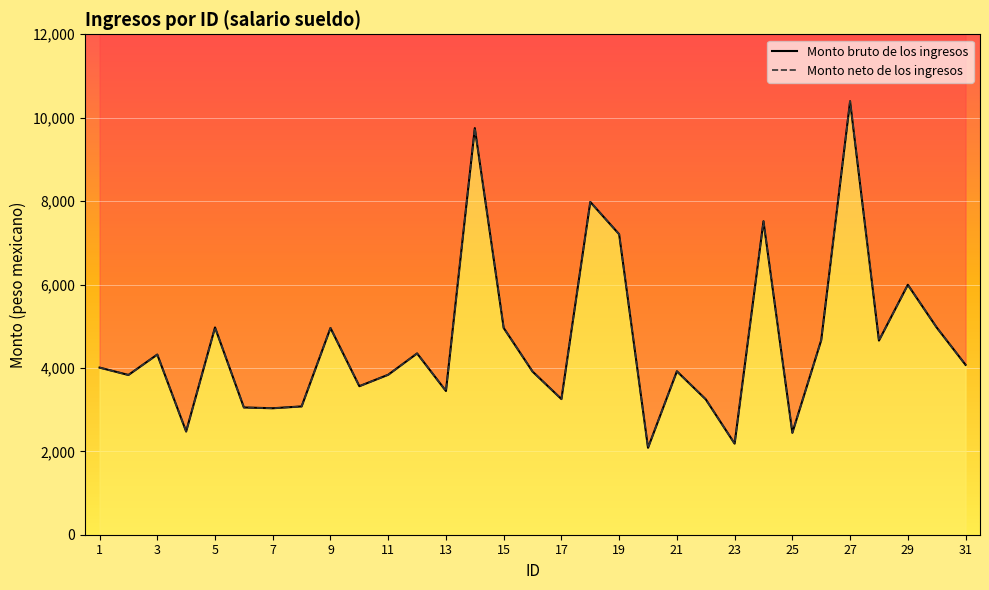

What is the difference between the maximum and minimum values in the Monto neto de los ingresos series?

8310.0